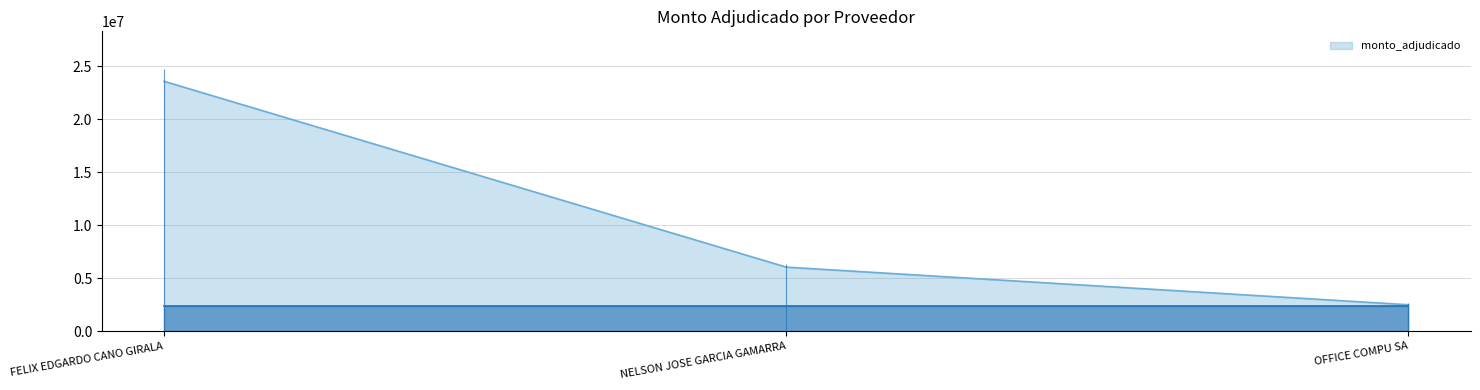

Reading left to right, transcribe all the data shown in this chart.

23574636	6050000	2499950